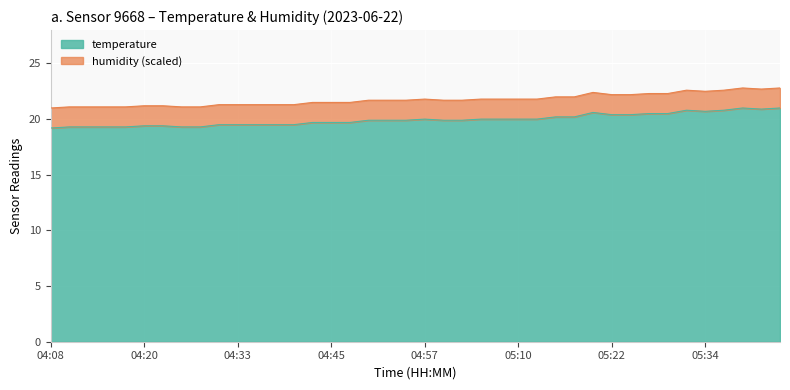

True or false: the data shows 19.4 at 04:20.

True